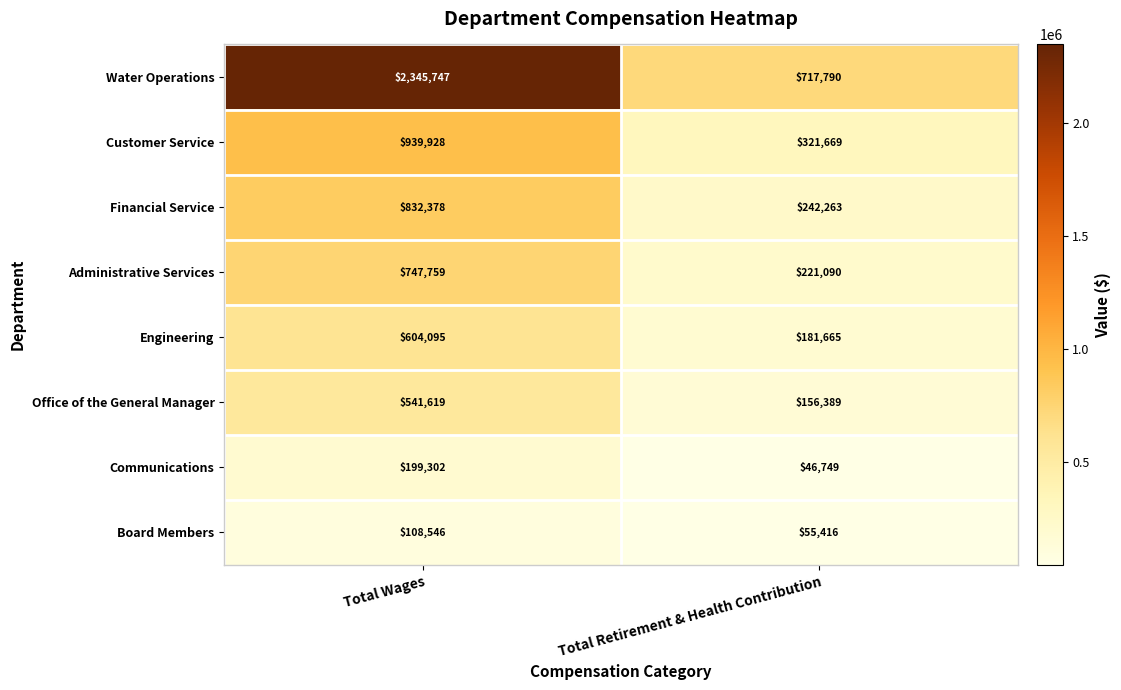

Which category has the highest value in the Engineering series?

Total Wages